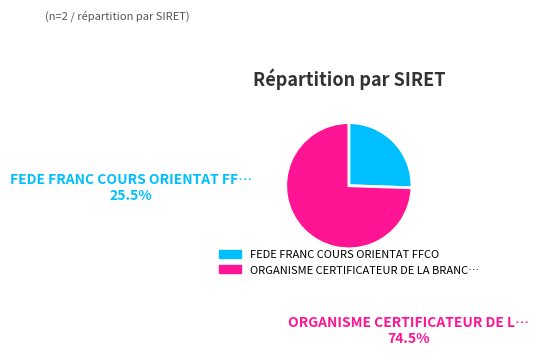

How many segments does this pie chart have?

2